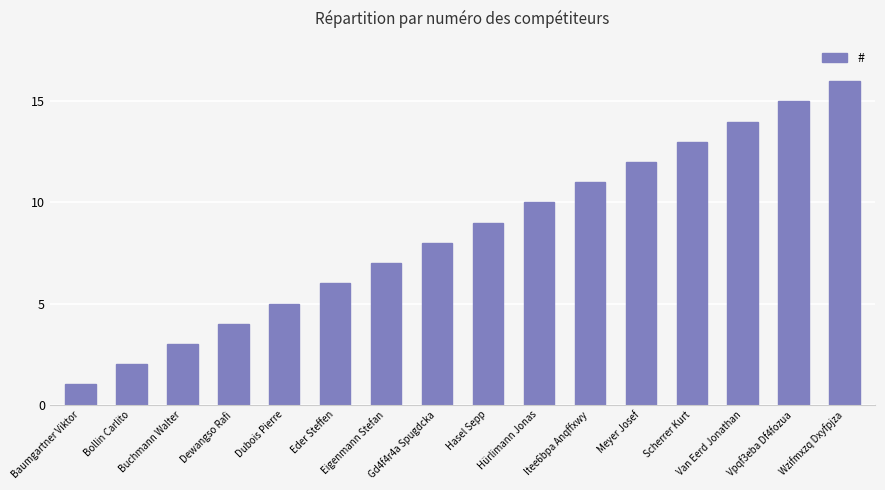

What is the label of the 5th bar from the left?

Dubois Pierre